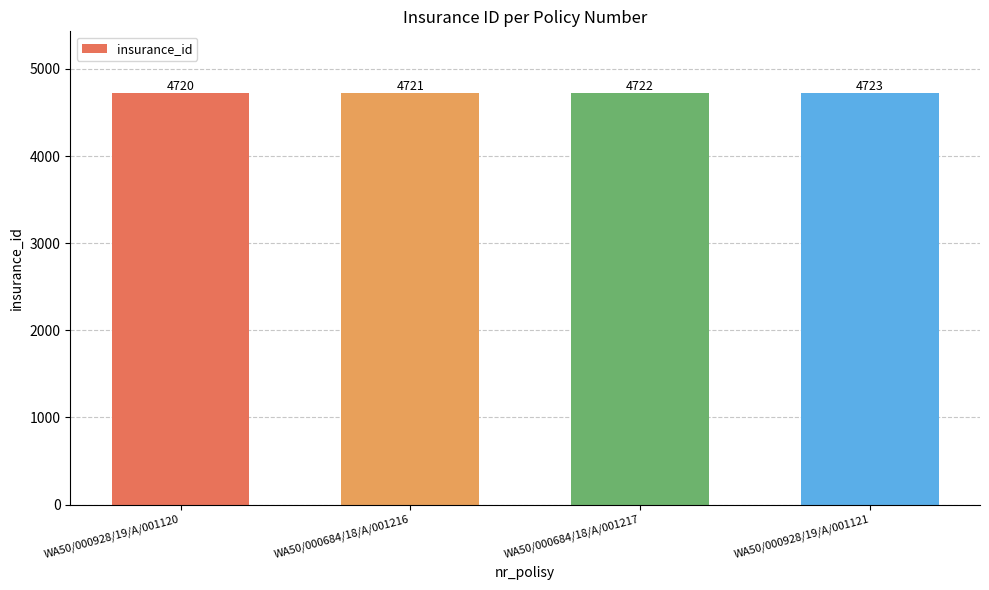

What is the sum of the values at WA50/000684/18/A/001216 and WA50/000928/19/A/001120?

9441